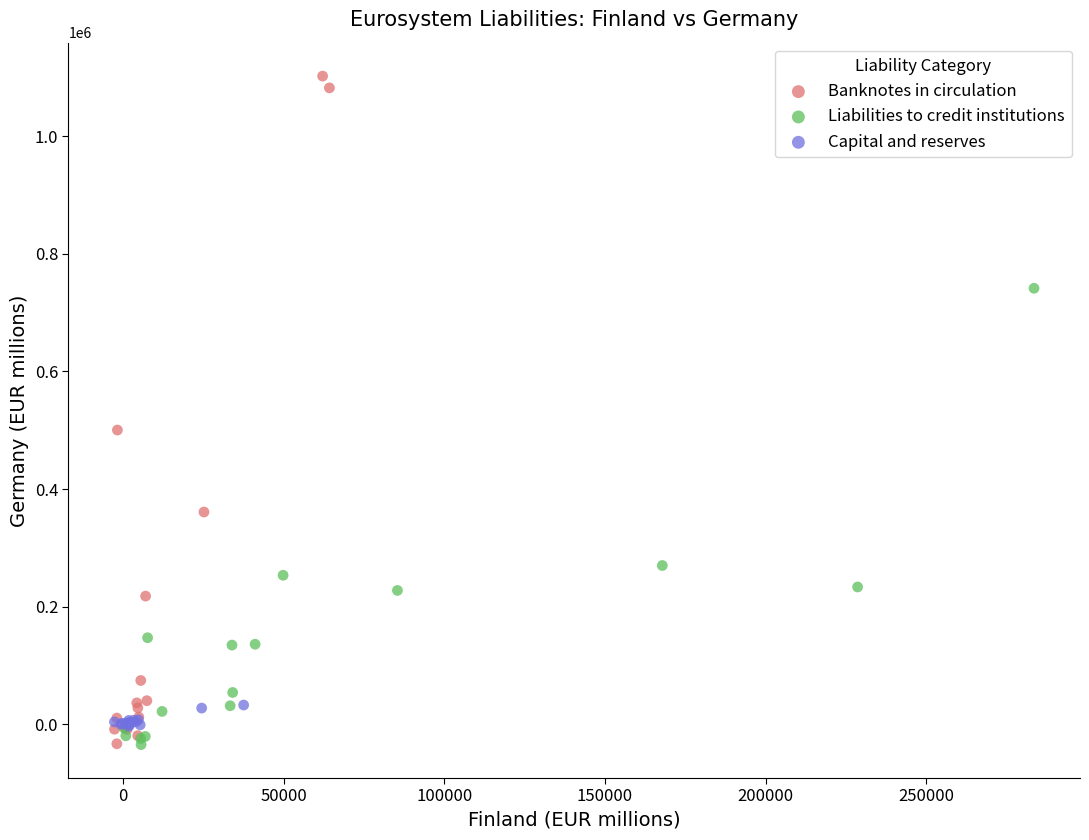

Which series contains the highest Y value?

Banknotes in circulation